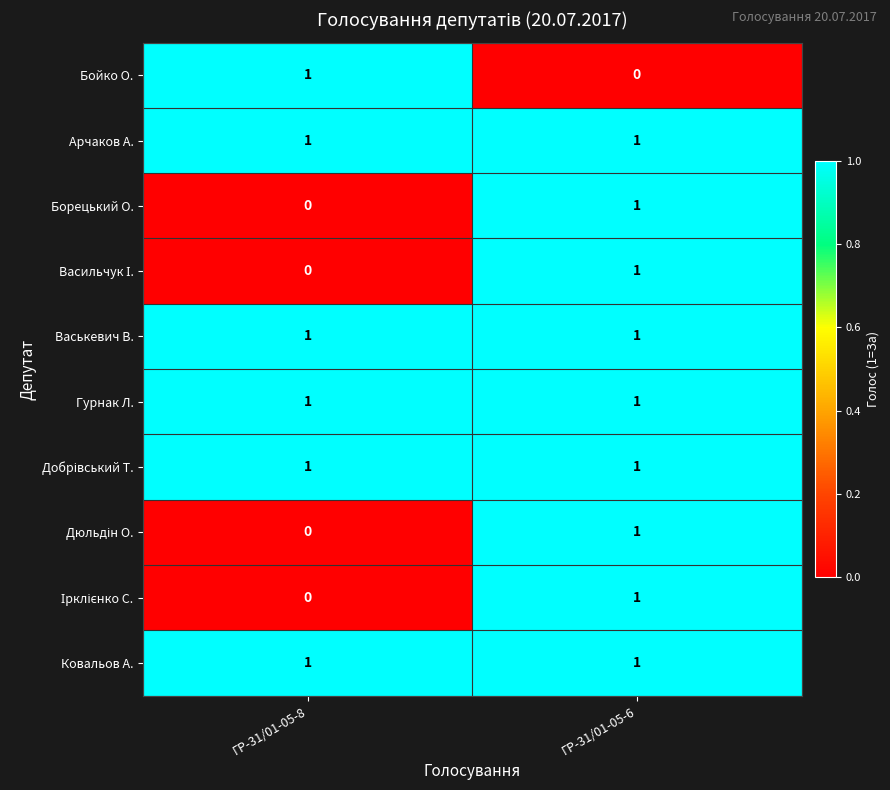

At which category is the sum across all series the highest?

ГР-31/01-05-6